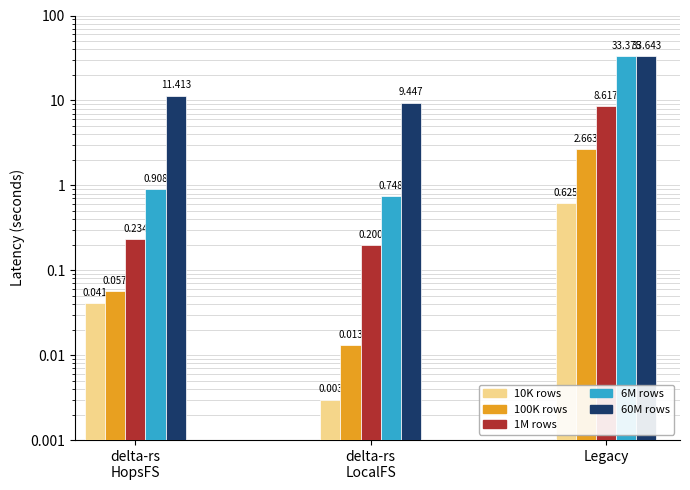

The value of 1M rows at Legacy is 4.9. True or false?

False